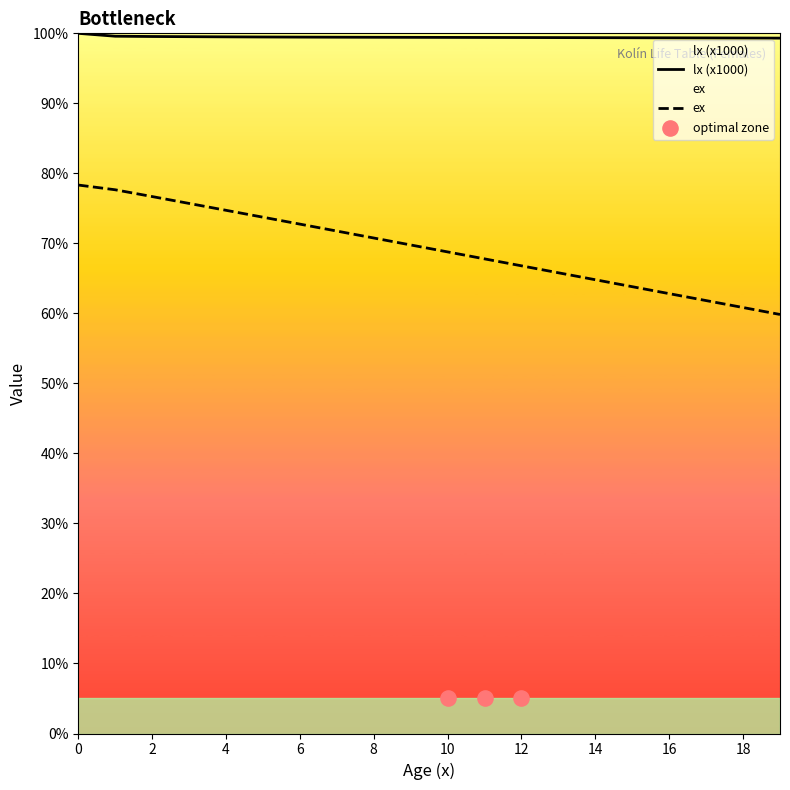

What is the total value across all series at 4?

174.2